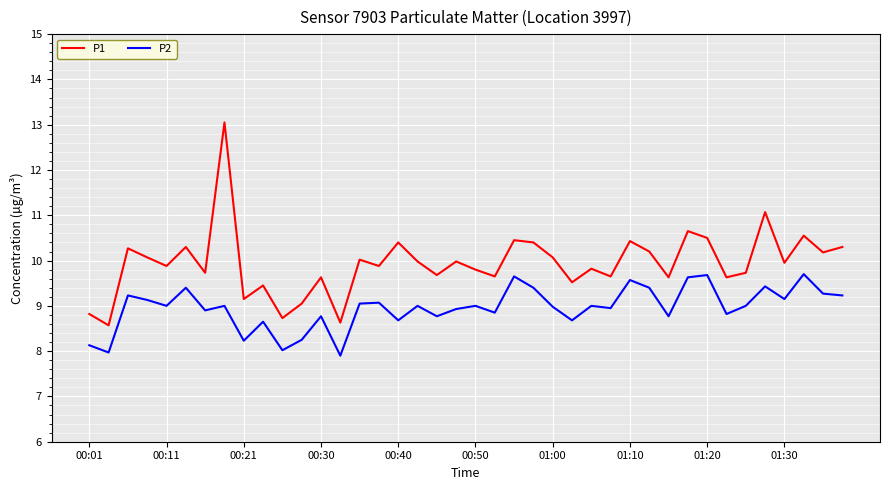

What is the maximum value shown in the chart?

13.1